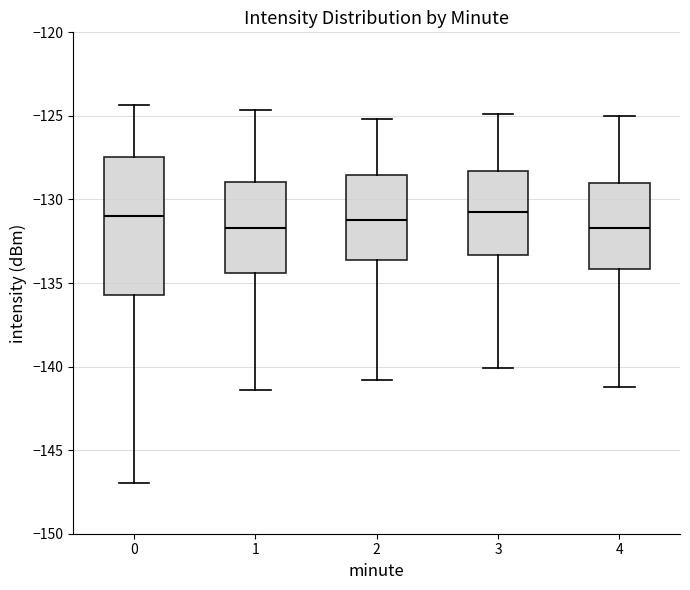

Which box is the tallest, from its lower edge to its upper edge?

0